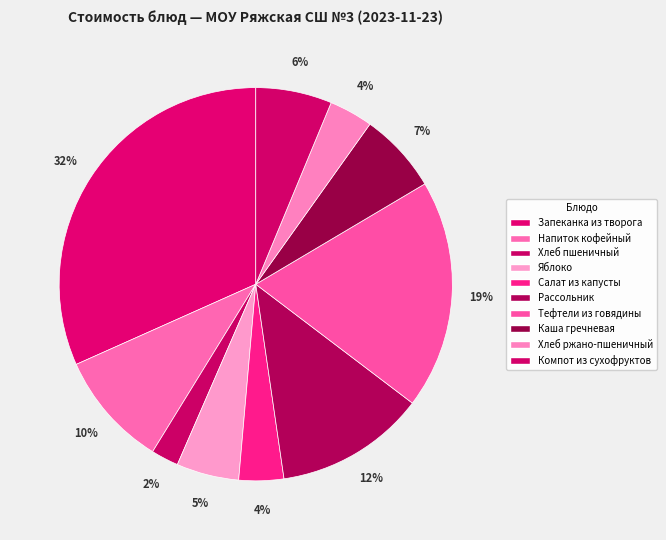

Between Хлеб пшеничный and Рассольник, which is larger?

Рассольник